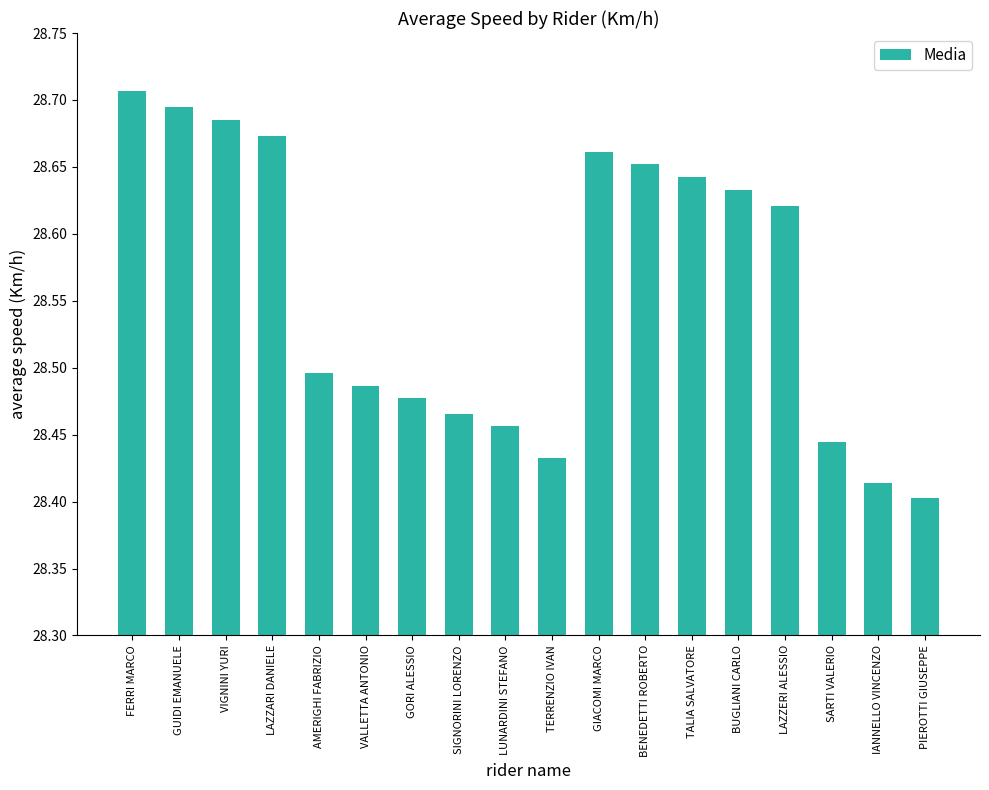

Which label corresponds to the largest value in the chart?

FERRI MARCO